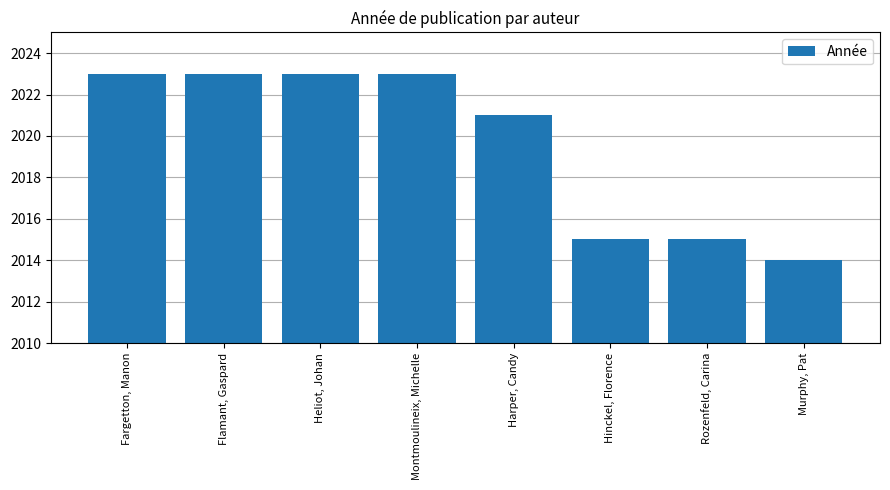

Which category has the lowest value across all series?

Murphy, Pat